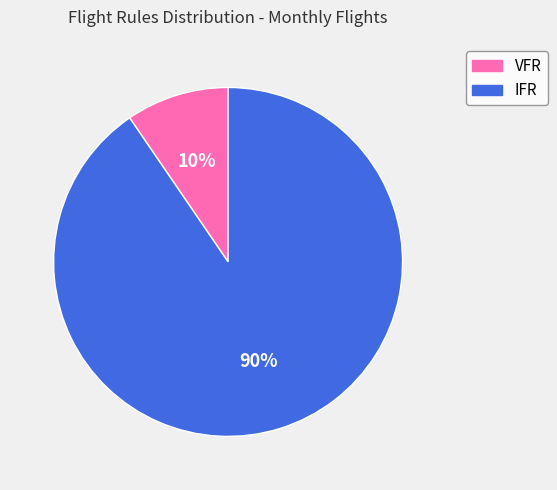

Rank the categories by value from highest to lowest.

IFR, VFR